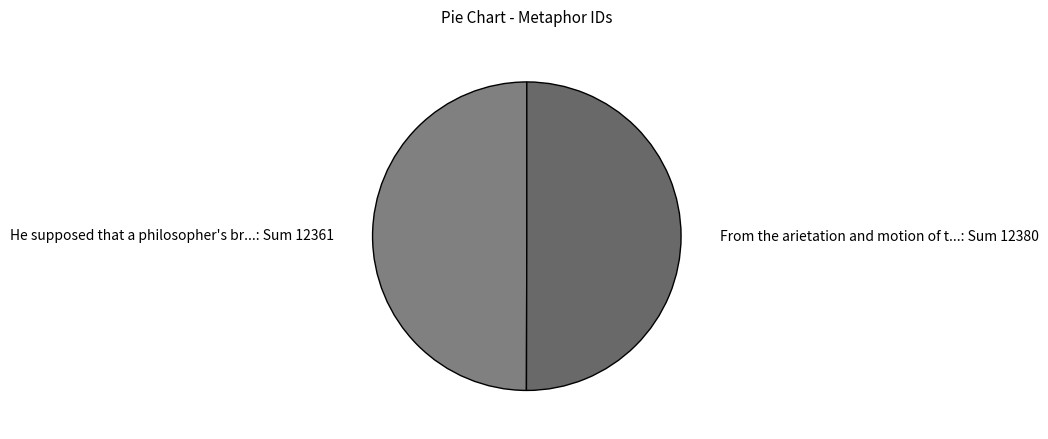

True or false: From the arietation and motion of t...: Sum 12380 accounts for 41% of the total.

False